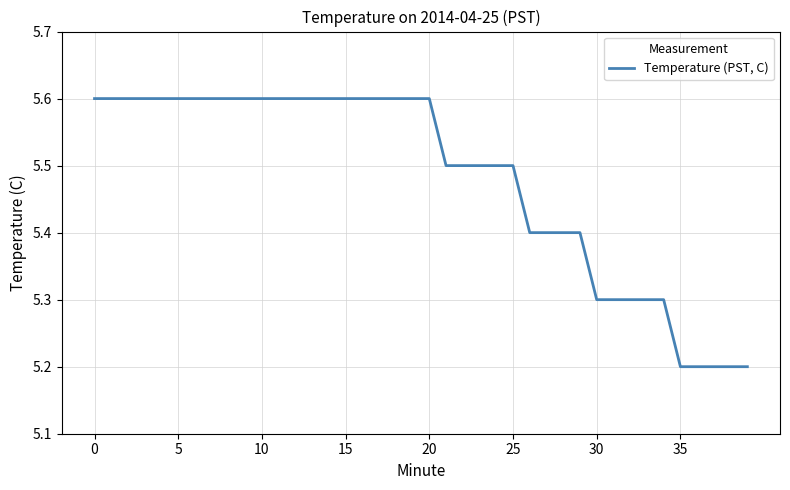

What is the smallest value displayed?

5.2